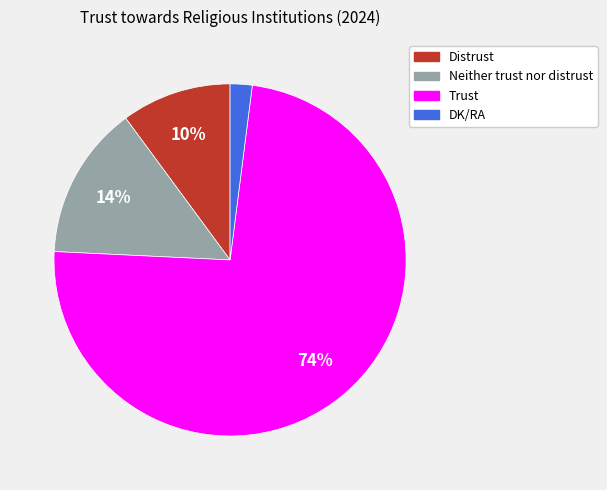

To the nearest percent, what is the difference between the largest and smallest slice percentages?

72%